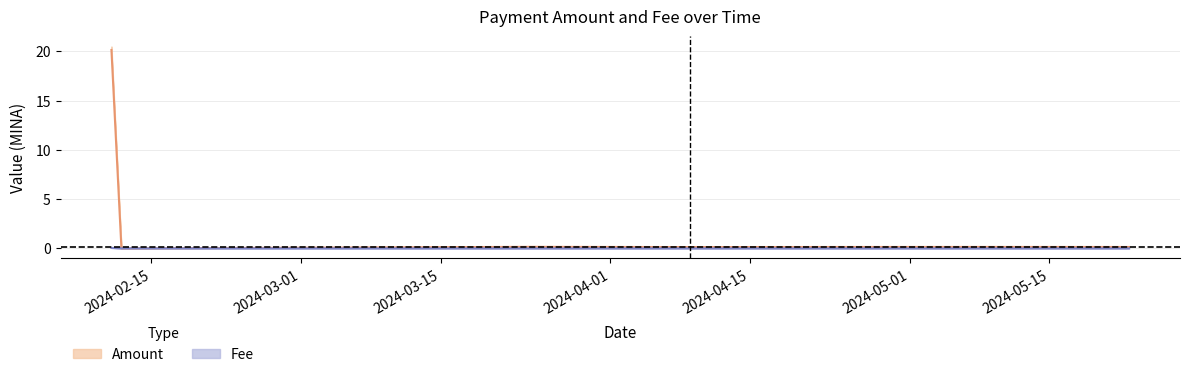

What is the difference between the maximum and minimum values in the Amount_lower series?

19.8